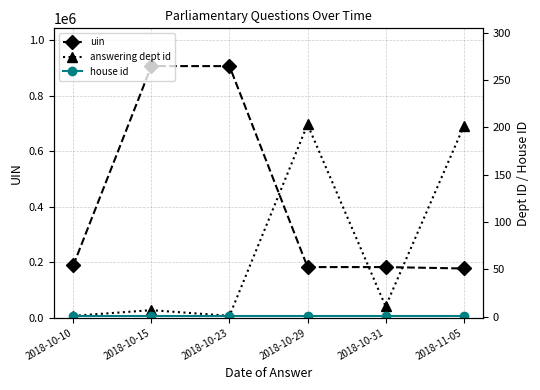

The value of answering dept id at 2018-10-31 is 17. True or false?

False